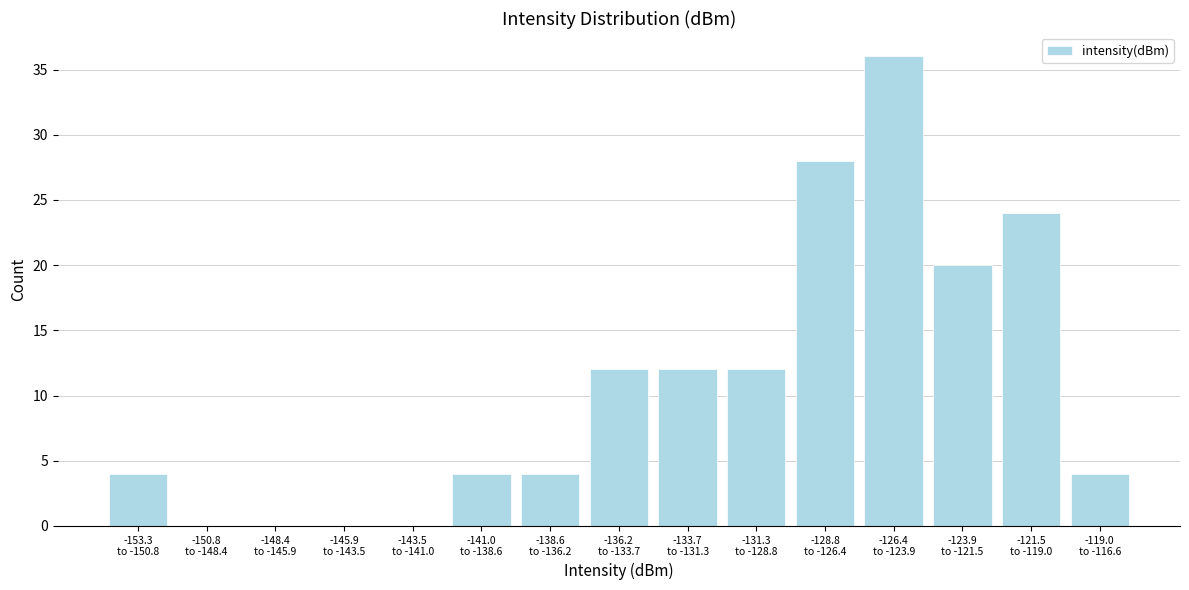

What is the greatest value displayed?

36